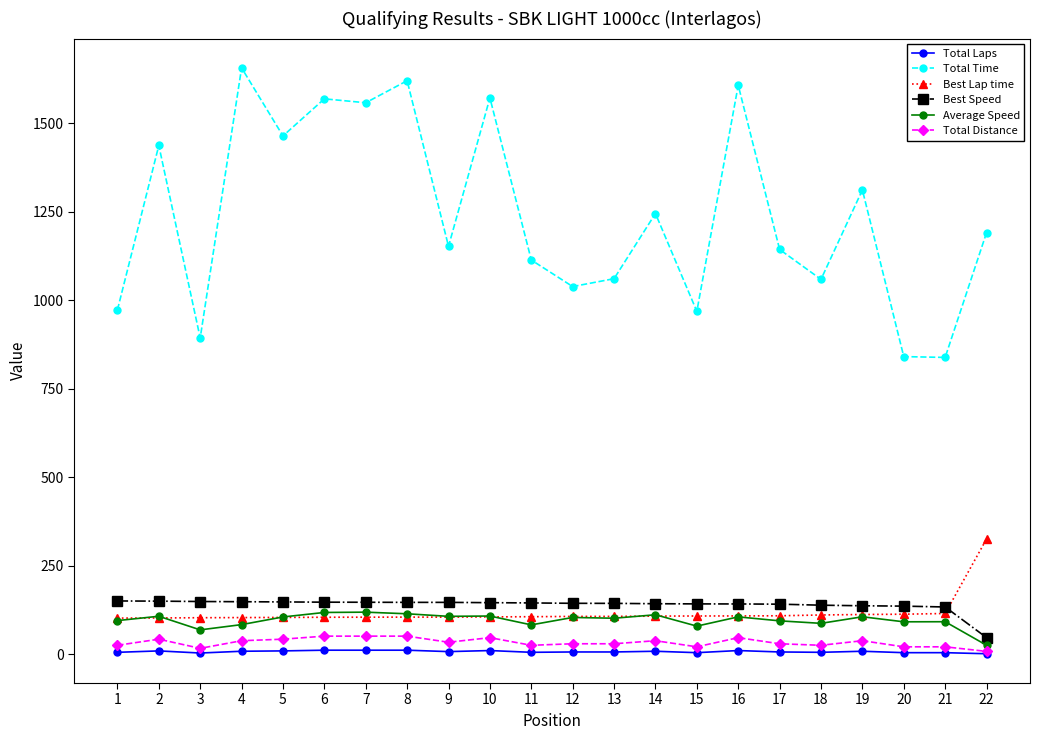

The value of Average Speed at 4 is 84.3. True or false?

True